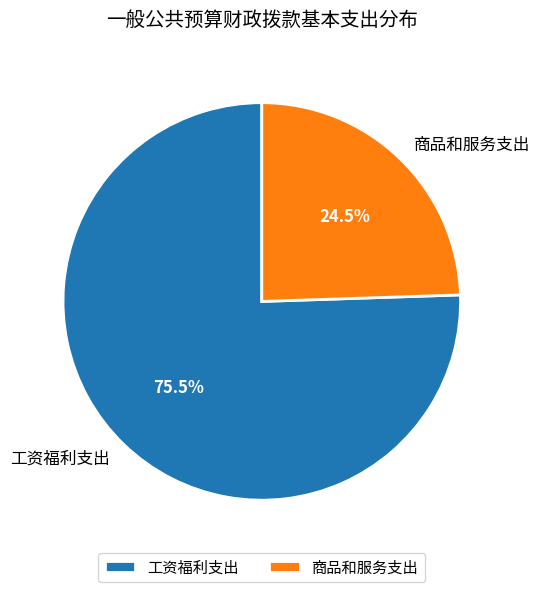

The 工资福利支出 slice represents 87% of the pie. True or false?

False